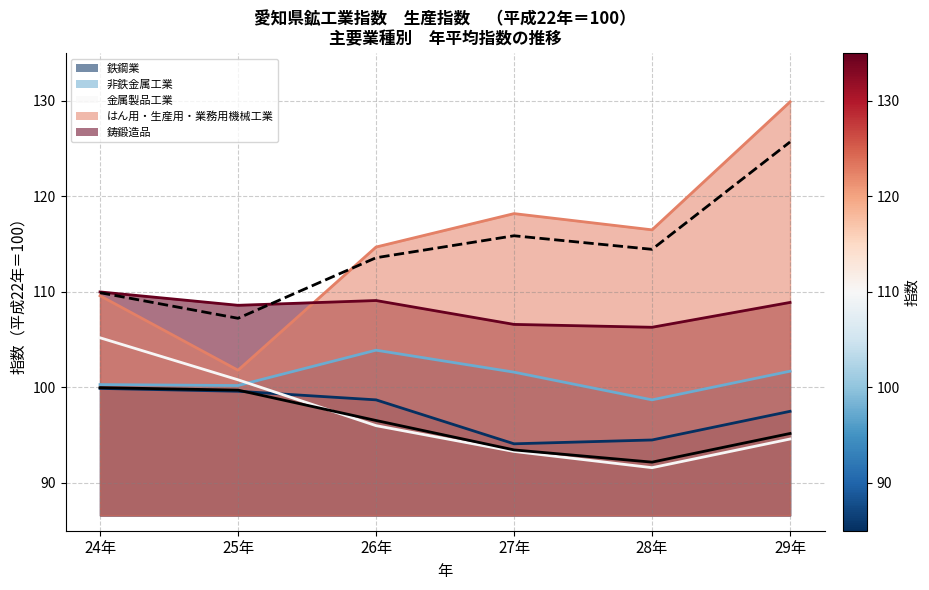

At which label is 5th percentile closest to 96?

26年